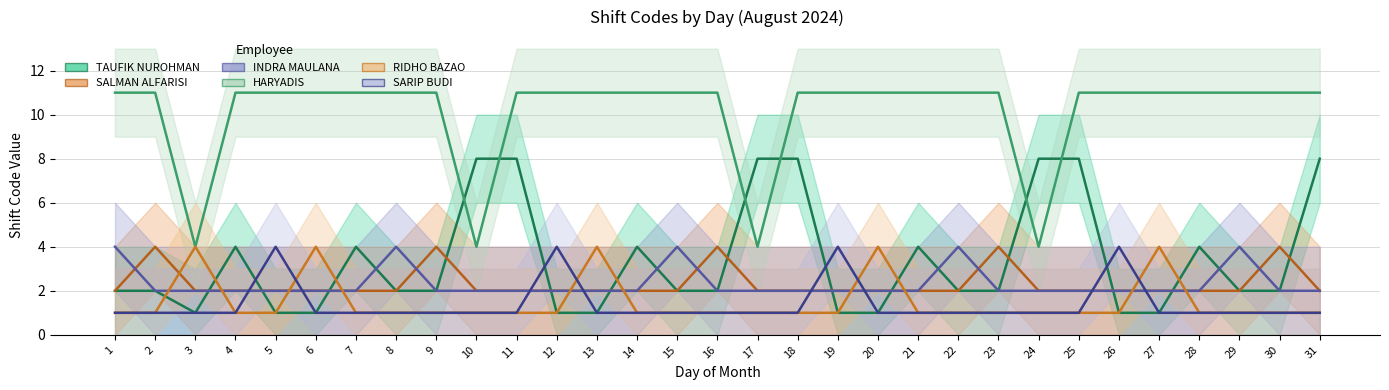

After their last crossing, which series has the higher values: SALMAN ALFARISI or TAUFIK NUROHMAN?

TAUFIK NUROHMAN